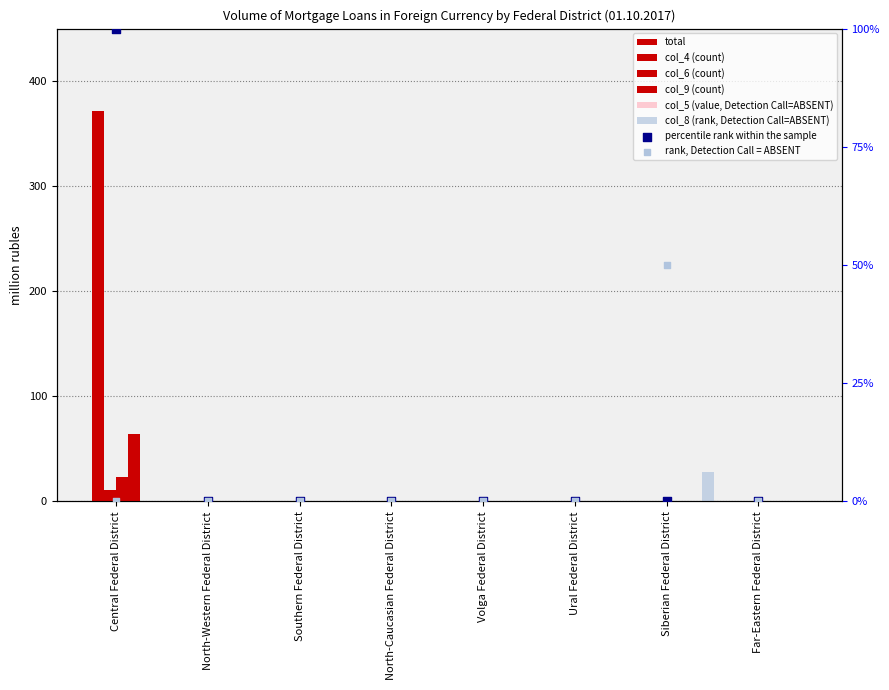

Which series contains the highest Y value?

total